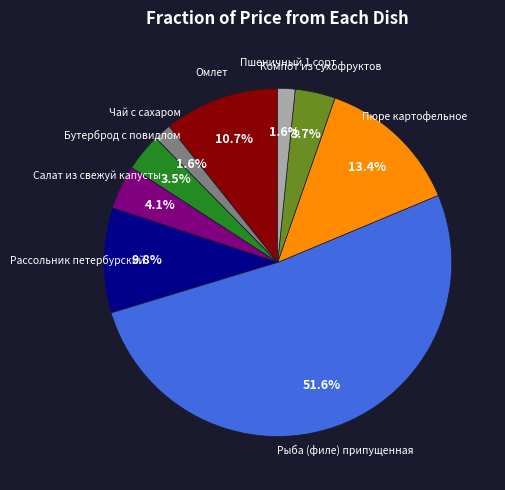

Is there a majority slice in this chart?

Yes